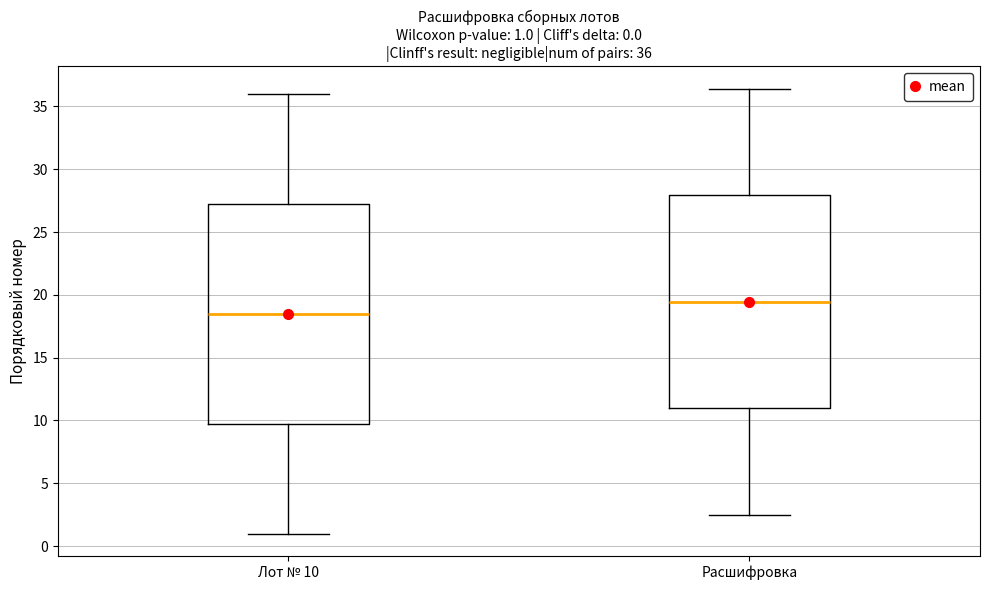

Which box's median line is the lowest?

Лот № 10